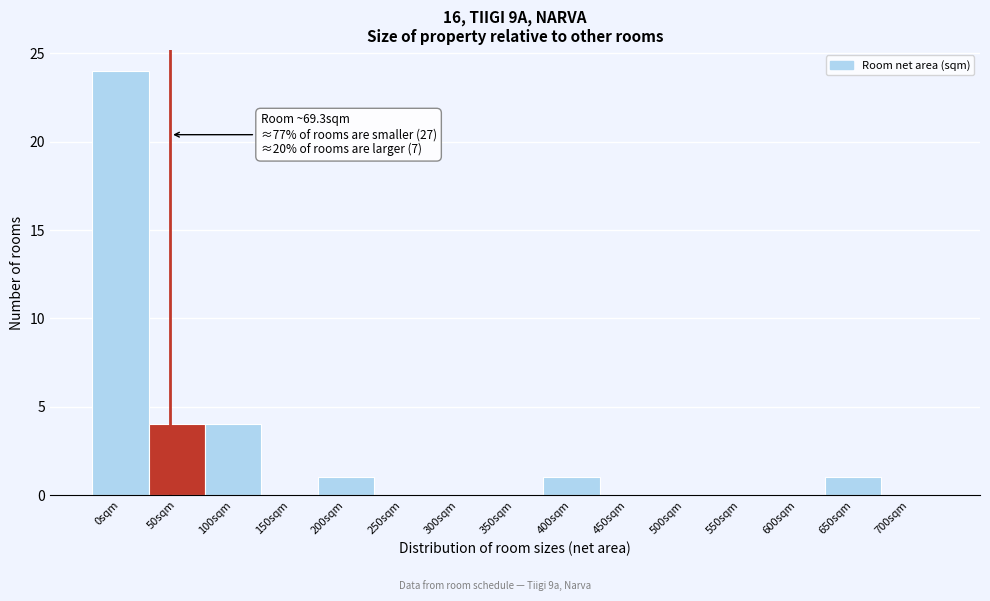

Reading left to right, what are all the values shown in this chart?

0sqm=24	50sqm=4	100sqm=4	150sqm=0	200sqm=1	250sqm=0	300sqm=0	350sqm=0	400sqm=1	450sqm=0	500sqm=0	550sqm=0	600sqm=0	650sqm=1	700sqm=0